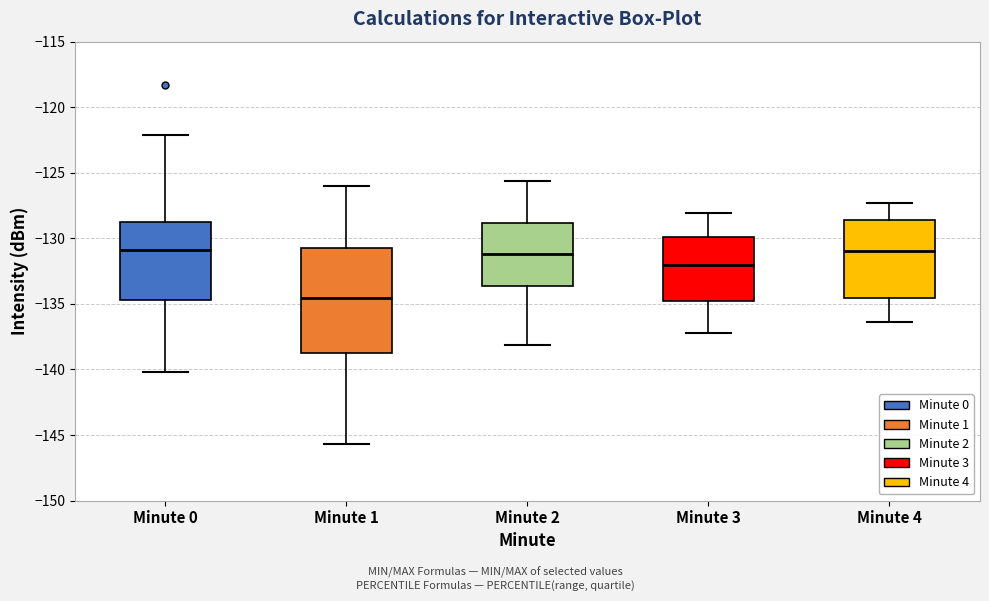

Comparing the boxes themselves (not the whiskers), which one is the tallest?

Minute 1